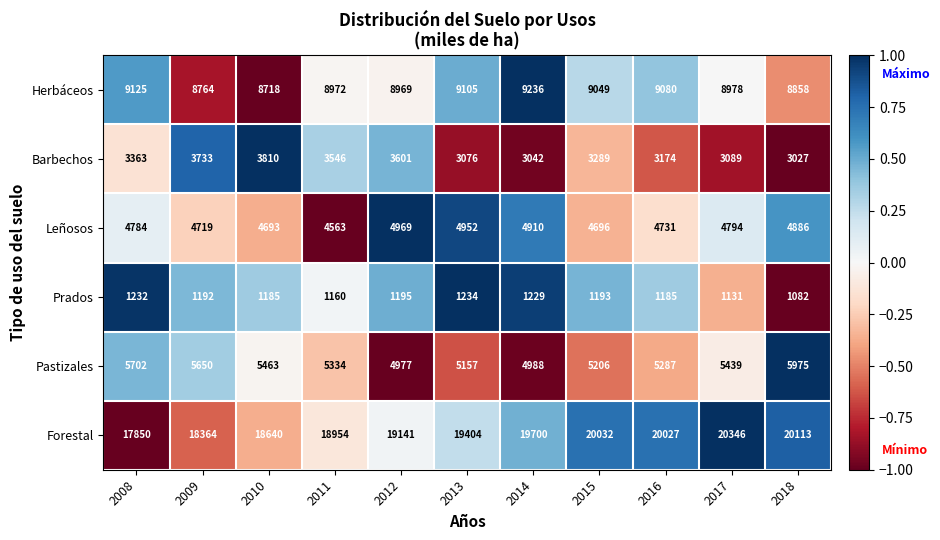

What is the spread (max minus min) of values at 2012?

17946